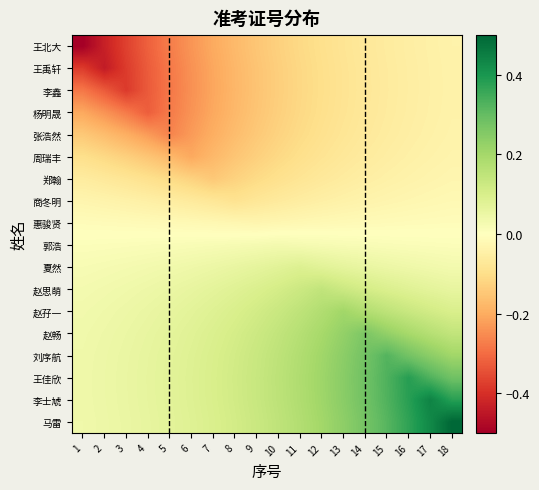

Rank the series at 14 from lowest to highest value.

李鑫, 王禹轩, 杨明晟, 王北大, 张浩然, 周瑞丰, 郑翰, 商冬明, 惠骏贤, 郭浩, 夏然, 赵思萌, 赵孖一, 赵畅, 马雷, 刘序航, 李士虓, 王佳欣